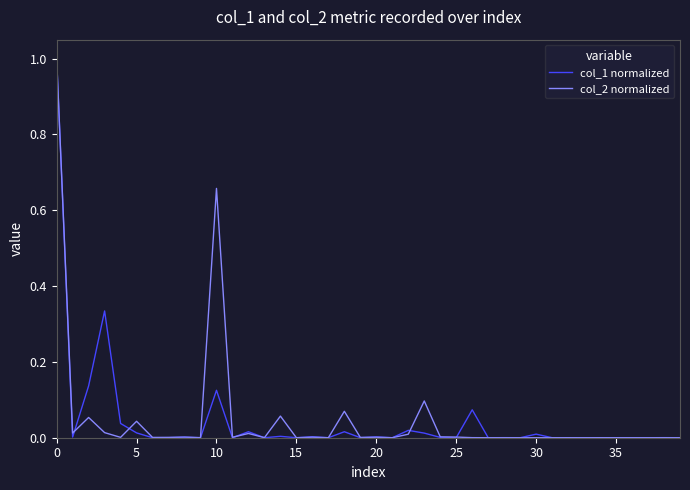

What is the highest value of the col_1 normalized series?

1.0